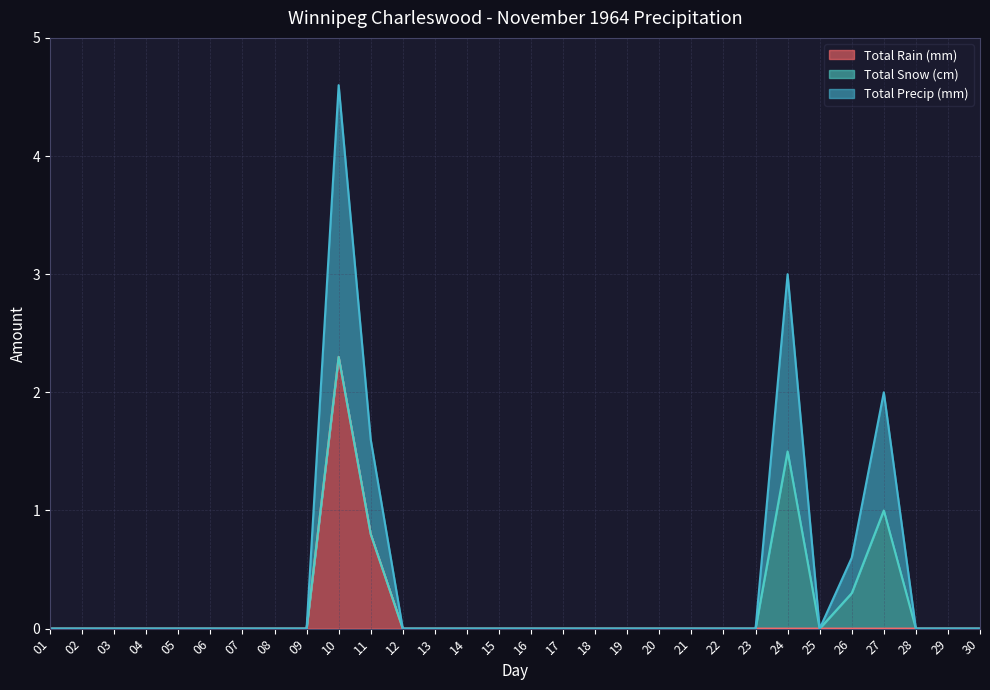

At how many categories does at least one series exceed 0?

5